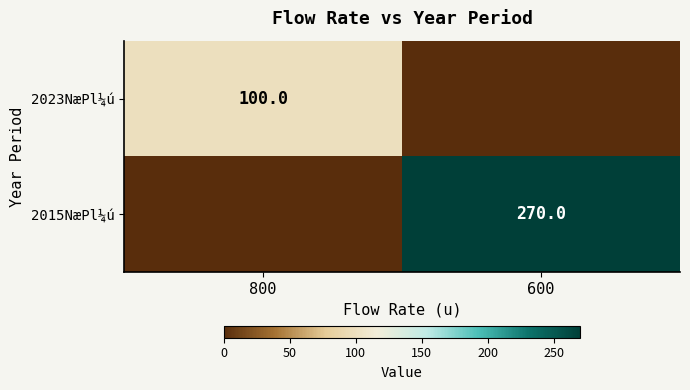

The value of 2015NæPl¼ú at 600 is 270. True or false?

True